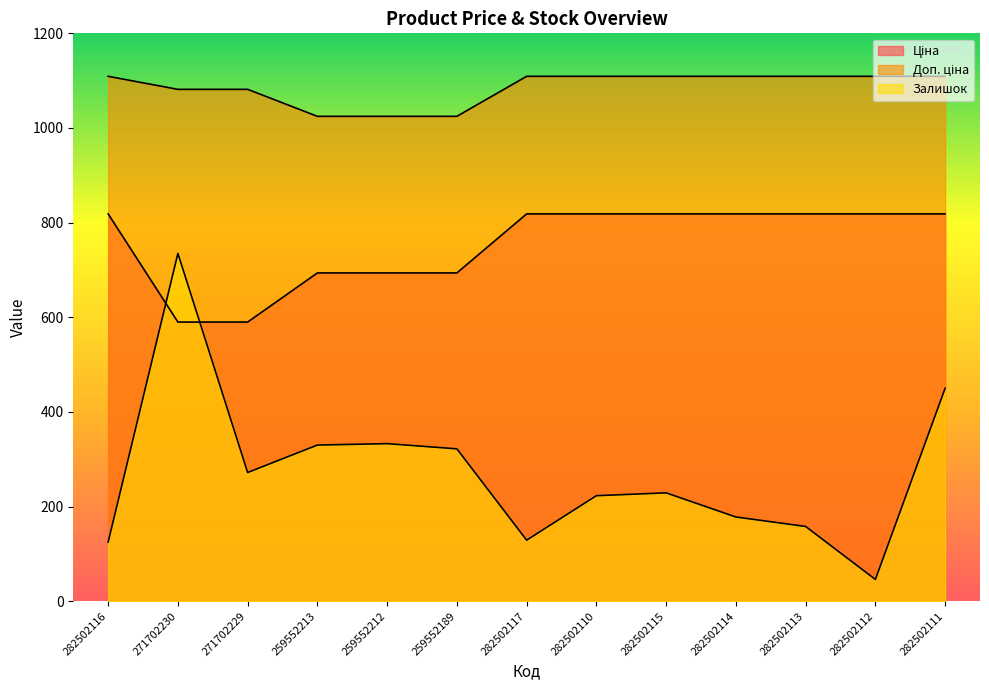

How many data points in Доп. ціна are above 1109?

8